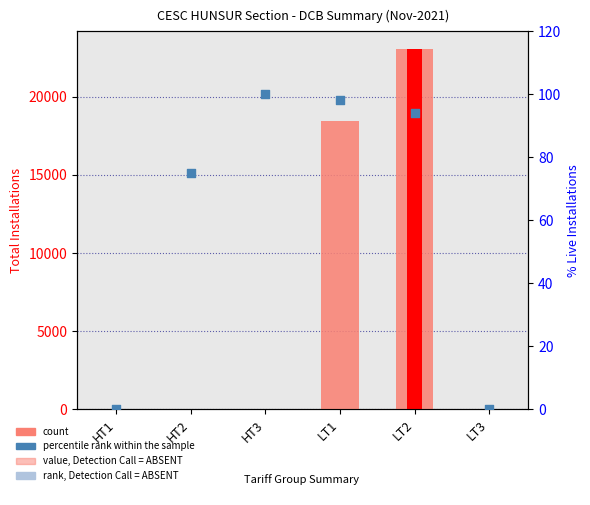

Which series reaches the minimum Y coordinate?

count